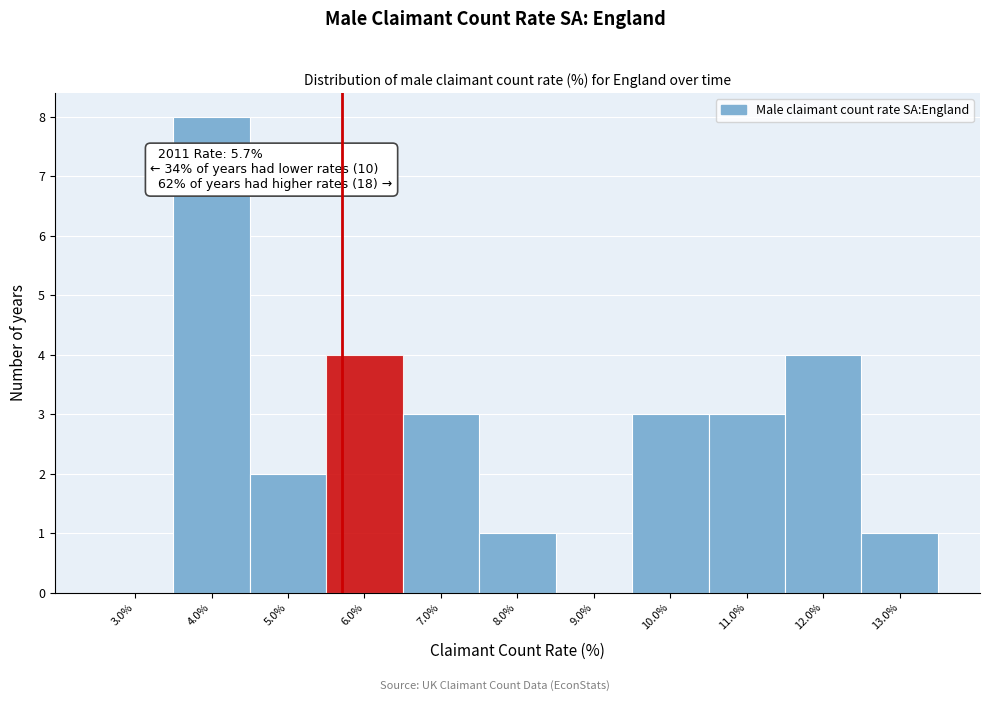

Over which range of the x-axis is the bar tallest?

3.5 to 4.5